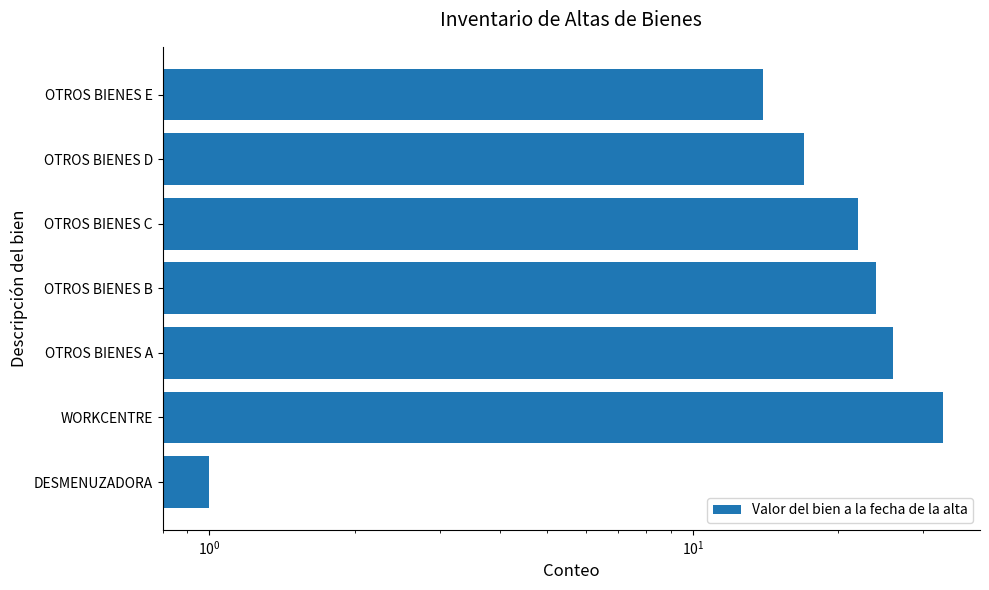

What is the value of the 2nd bar from the left?

33